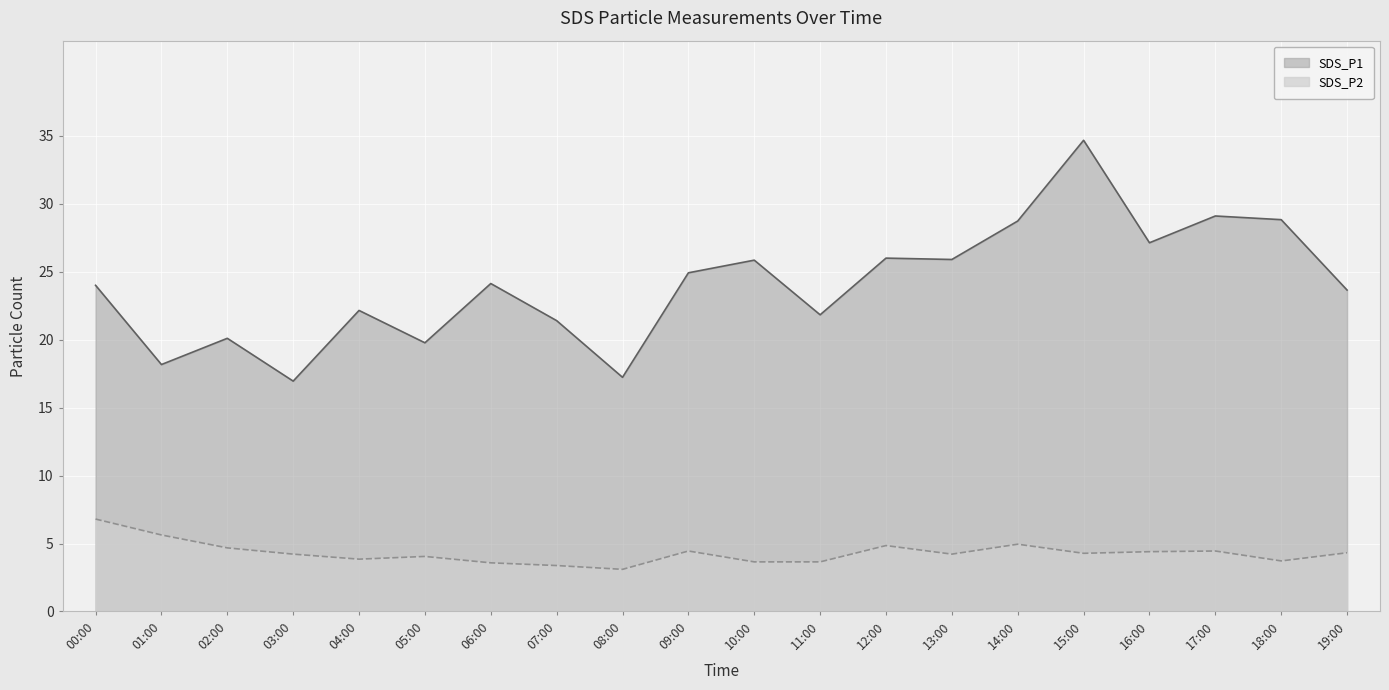

What is the maximum value shown in the chart?

34.7